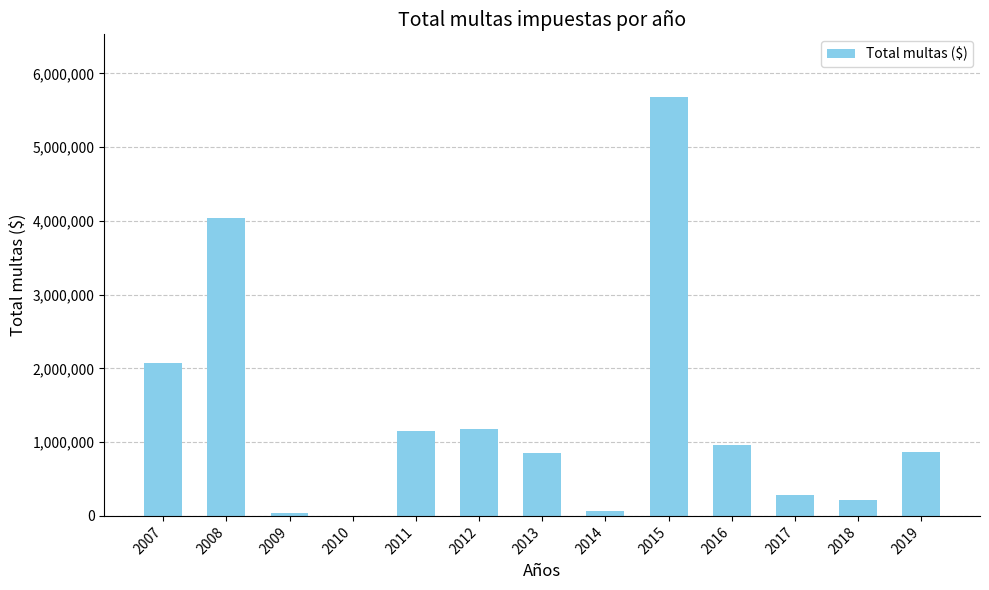

What is the sum of the values at 2019 and 2013?

1725526.9